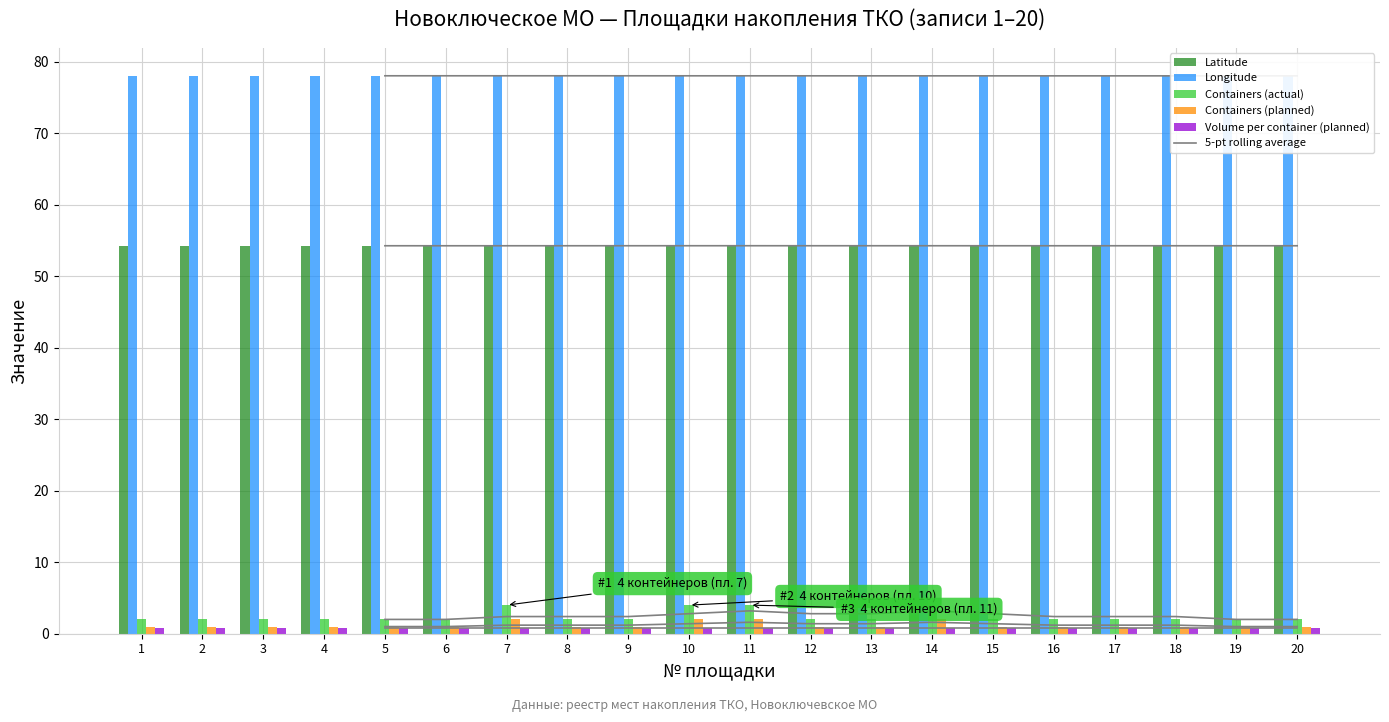

Rank the categories by Longitude value from highest to lowest.

8, 2, 6, 4, 5, 3, 1, 7, 18, 20, 19, 9, 10, 11, 12, 13, 16, 15, 14, 17